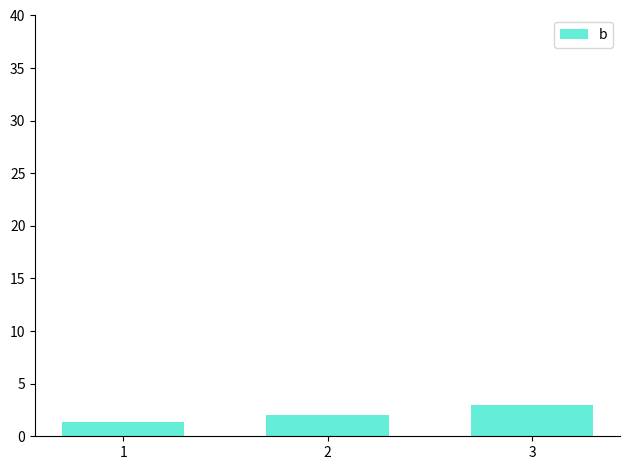

What is the difference between the values at 2 and 3?

1.0